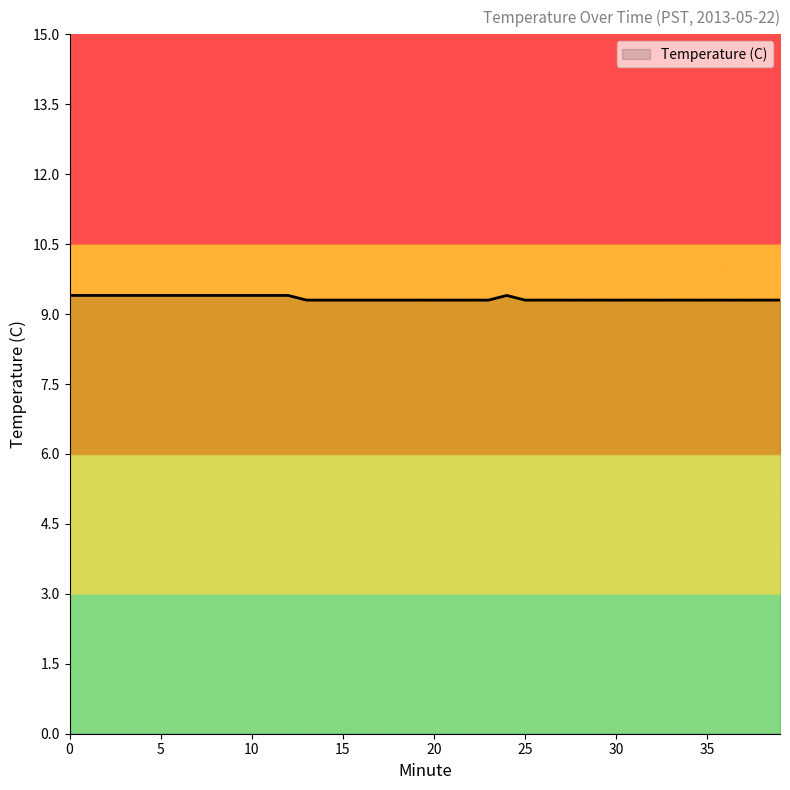

Reading left to right, list all the values displayed in this chart.

9.4	9.4	9.4	9.4	9.4	9.4	9.4	9.4	9.4	9.4	9.4	9.4	9.4	9.3	9.3	9.3	9.3	9.3	9.3	9.3	9.3	9.3	9.3	9.3	9.4	9.3	9.3	9.3	9.3	9.3	9.3	9.3	9.3	9.3	9.3	9.3	9.3	9.3	9.3	9.3